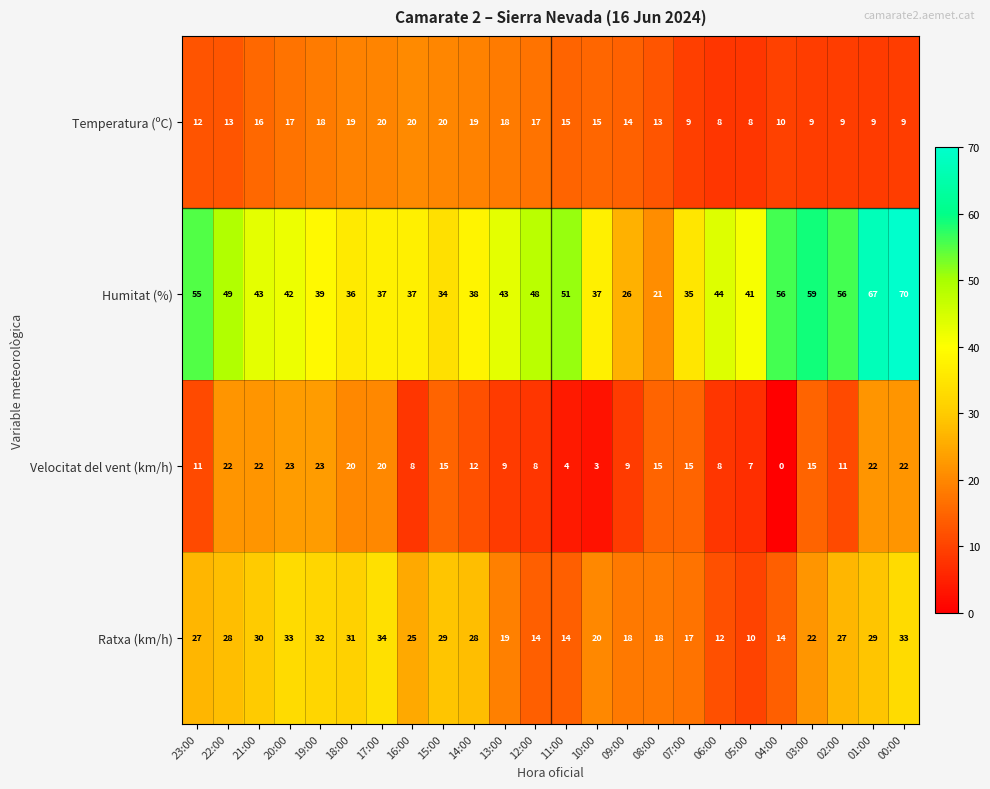

How many data points does each series have?

24